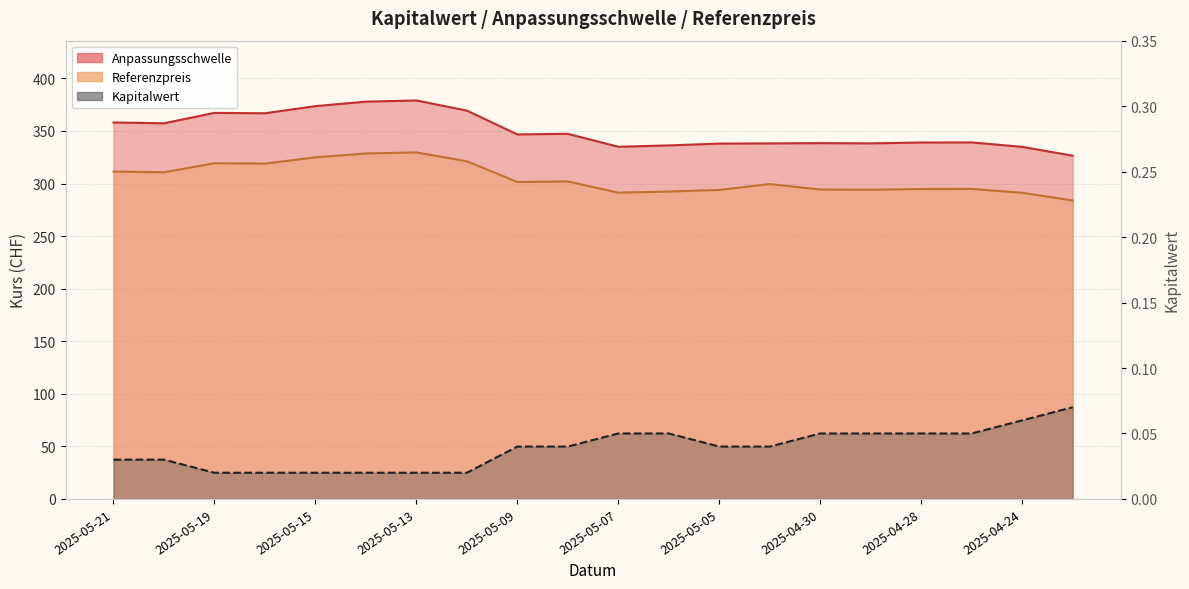

Reading left to right, what are all the values shown in this chart?

Anpassungsschwelle: 2025-05-21=358.1	2025-05-20=357.3	2025-05-19=367.2	2025-05-16=366.9	2025-05-15=373.6	2025-05-14=377.9	2025-05-13=379.0	2025-05-12=369.4	2025-05-09=346.7	2025-05-08=347.3	2025-05-07=335.0	2025-05-06=336.3	2025-05-05=338.0	2025-05-02=338.2	2025-04-30=338.4	2025-04-29=338.2	2025-04-28=339.0	2025-04-25=339.1	2025-04-24=334.9	2025-04-23=326.5
Referenzpreis: 2025-05-21=311.4	2025-05-20=310.7	2025-05-19=319.3	2025-05-16=319.0	2025-05-15=324.9	2025-05-14=328.6	2025-05-13=329.6	2025-05-12=321.2	2025-05-09=301.5	2025-05-08=302.0	2025-05-07=291.3	2025-05-06=292.4	2025-05-05=293.9	2025-05-02=299.5	2025-04-30=294.3	2025-04-29=294.1	2025-04-28=294.8	2025-04-25=294.9	2025-04-24=291.2	2025-04-23=283.9
Kapitalwert: 2025-05-21=0.0	2025-05-20=0.0	2025-05-19=0.0	2025-05-16=0.0	2025-05-15=0.0	2025-05-14=0.0	2025-05-13=0.0	2025-05-12=0.0	2025-05-09=0.0	2025-05-08=0.0	2025-05-07=0.1	2025-05-06=0.1	2025-05-05=0.0	2025-05-02=0.0	2025-04-30=0.1	2025-04-29=0.1	2025-04-28=0.1	2025-04-25=0.1	2025-04-24=0.1	2025-04-23=0.1